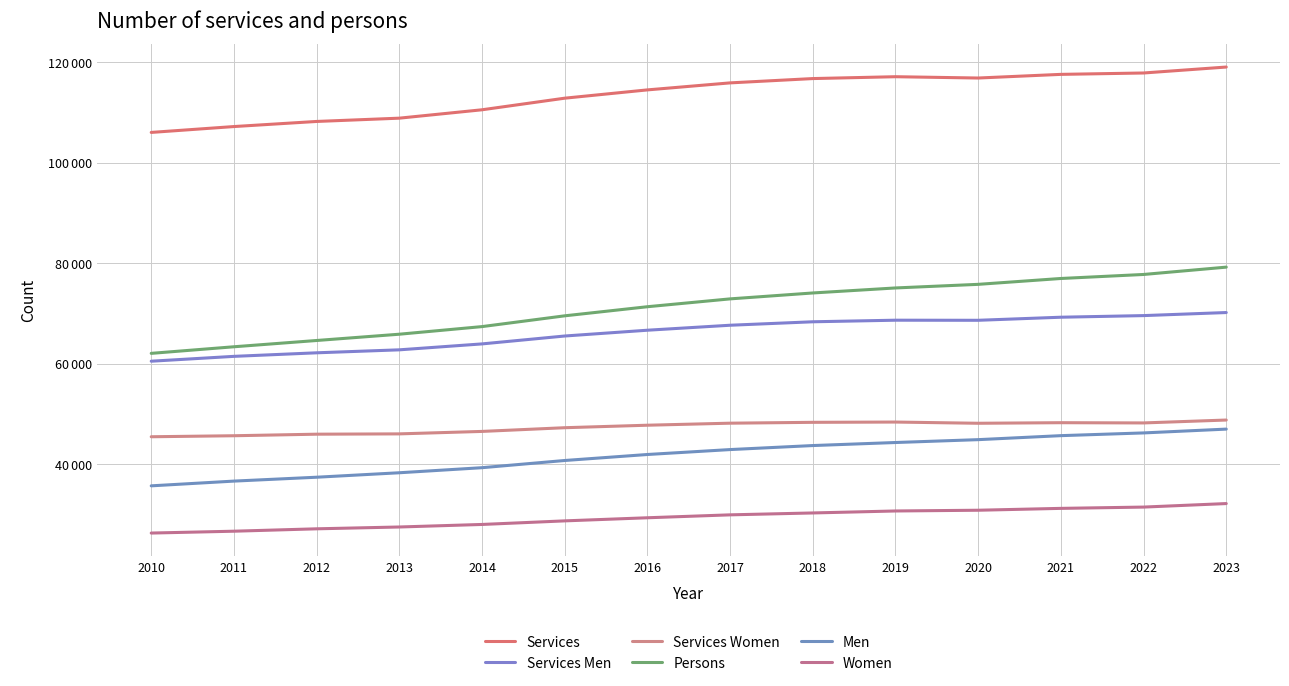

Reading right to left, what are all the values shown in this chart?

Services: 2023=119011	2022=117827	2021=117553	2020=116827	2019=117087	2018=116718	2017=115860	2016=114466	2015=112817	2014=110511	2013=108844	2012=108190	2011=107176	2010=106010
Services Men: 2023=70193	2022=69585	2021=69263	2020=68652	2019=68670	2018=68356	2017=67668	2016=66678	2015=65526	2014=63956	2013=62778	2012=62186	2011=61480	2010=60516
Services Women: 2023=48818	2022=48242	2021=48290	2020=48175	2019=48417	2018=48362	2017=48192	2016=47788	2015=47291	2014=46555	2013=46066	2012=46004	2011=45696	2010=45494
Persons: 2023=79222	2022=77764	2021=76966	2020=75800	2019=75083	2018=74085	2017=72910	2016=71349	2015=69540	2014=67397	2013=65884	2012=64635	2011=63387	2010=62077
Men: 2023=47014	2022=46255	2021=45713	2020=44918	2019=44348	2018=43744	2017=42945	2016=41965	2015=40773	2014=39342	2013=38334	2012=37447	2011=36675	2010=35733
Women: 2023=32208	2022=31509	2021=31253	2020=30882	2019=30735	2018=30341	2017=29965	2016=29384	2015=28767	2014=28055	2013=27550	2012=27188	2011=26712	2010=26344